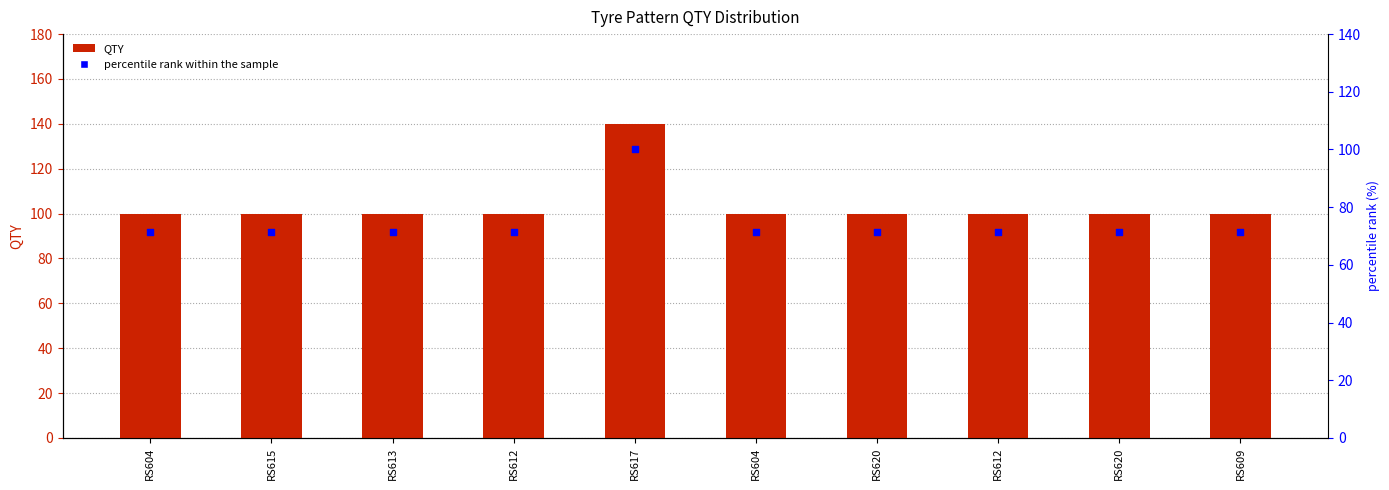

At which category is the sum across all series the highest?

RS617